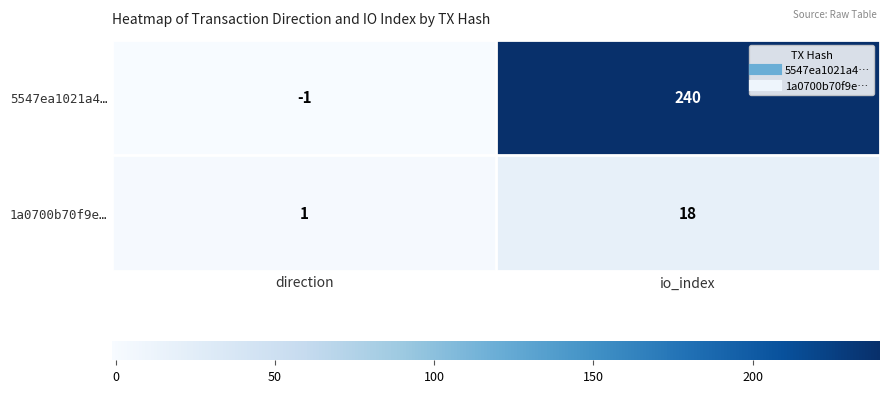

What is the sum of the 1a0700b70f9e… values at direction and io_index?

19